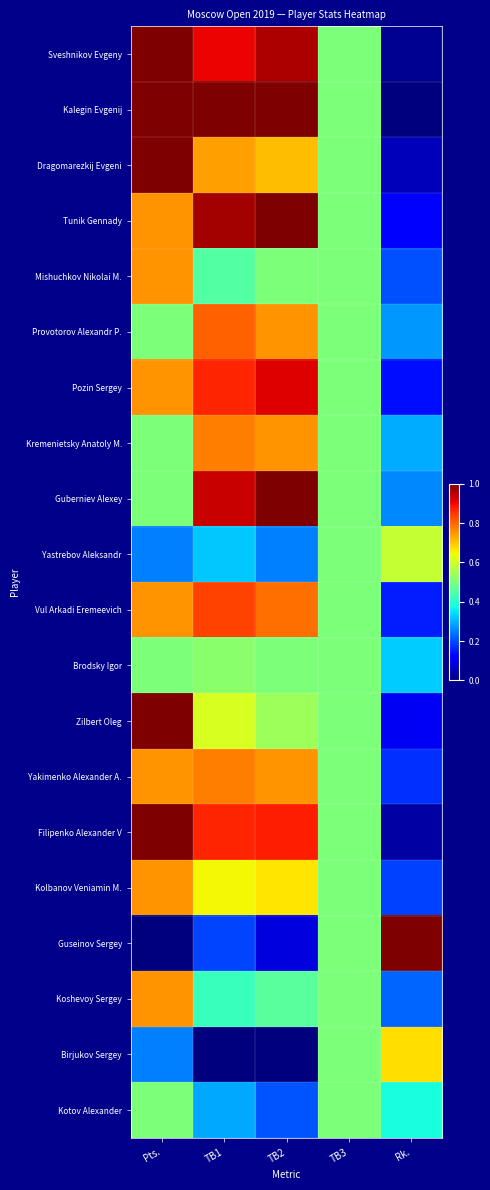

What is the spread (max minus min) of values at TB1?

1.0